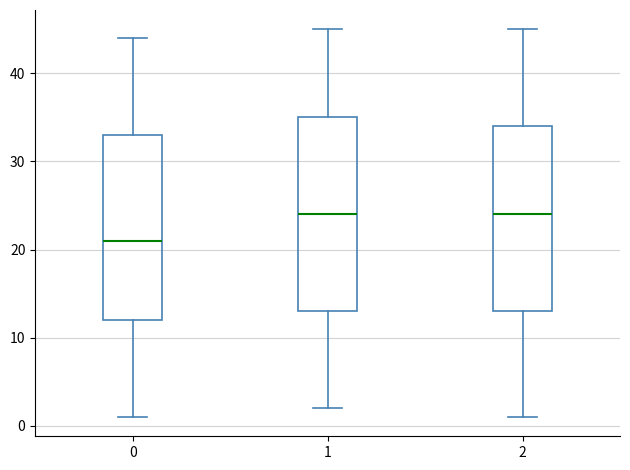

Reading left to right, transcribe this box plot: for each box, give where its median line is, the range the box spans, and where its two whiskers end, as read against the y-axis. The values are not printed on the chart, so give them approximately, as read against the axis.

0: median 21, box 12 to 33, whiskers 1 to 44
1: median 24, box 13 to 35, whiskers 2 to 45
2: median 24, box 13 to 34, whiskers 1 to 45